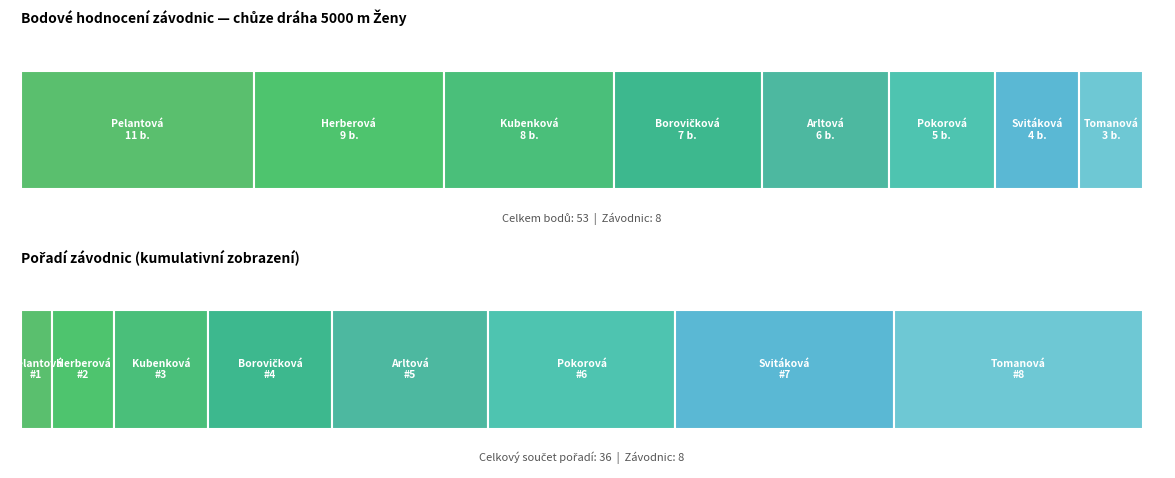

The chart shows a value of 10 at Arltová Kateřina. True or false?

False